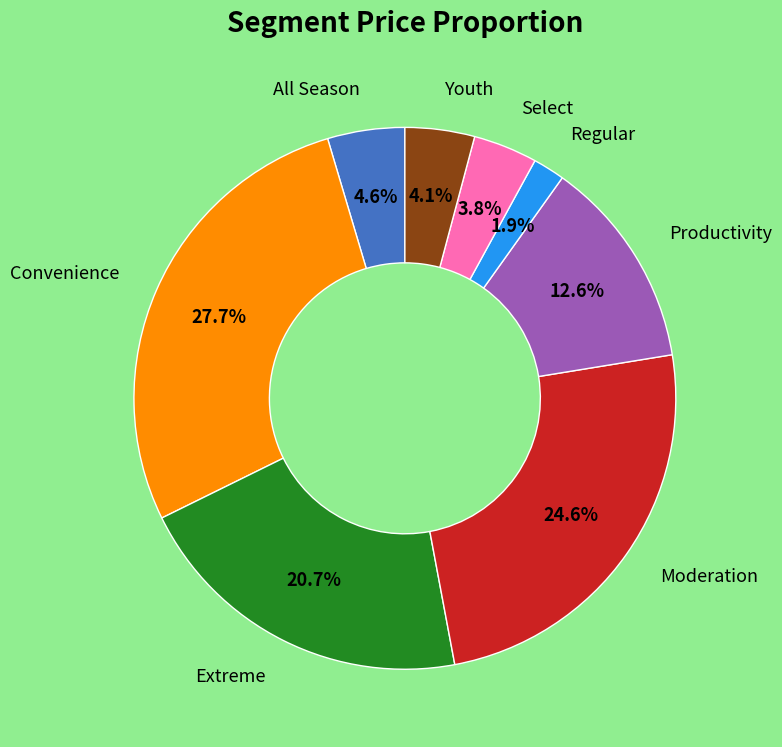

Is there any slice that represents more than half of the pie?

No